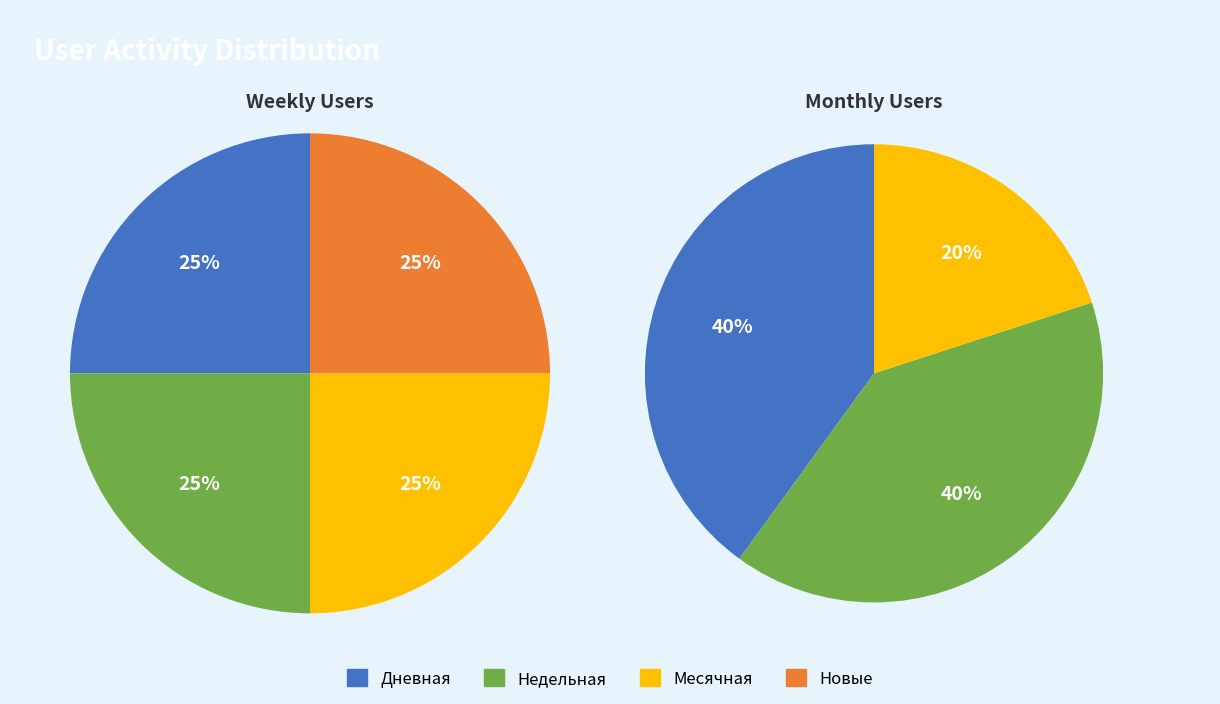

To the nearest percent, what percentage of the pie is Дневная?

40%